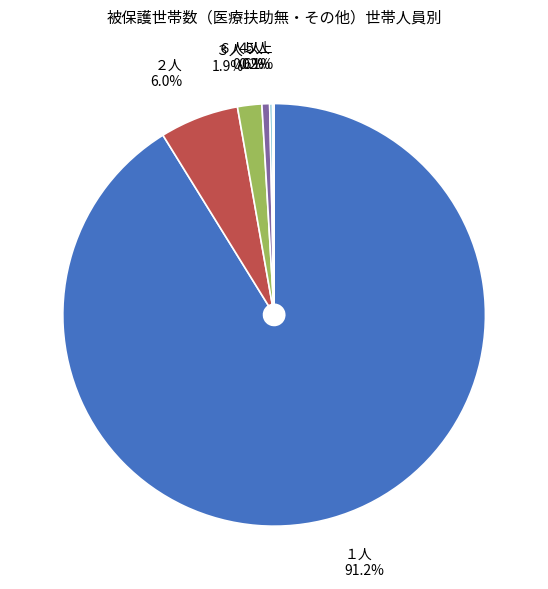

Does １人 account for over 50% of the chart?

Yes